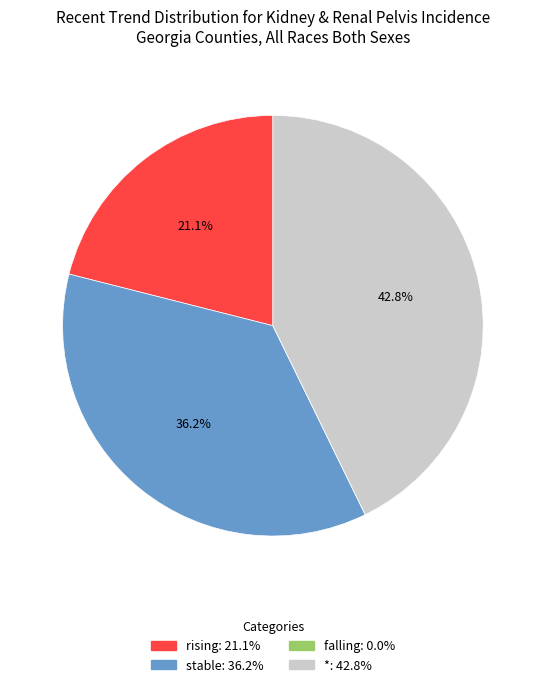

To the nearest percent, what is the average slice percentage?

25%